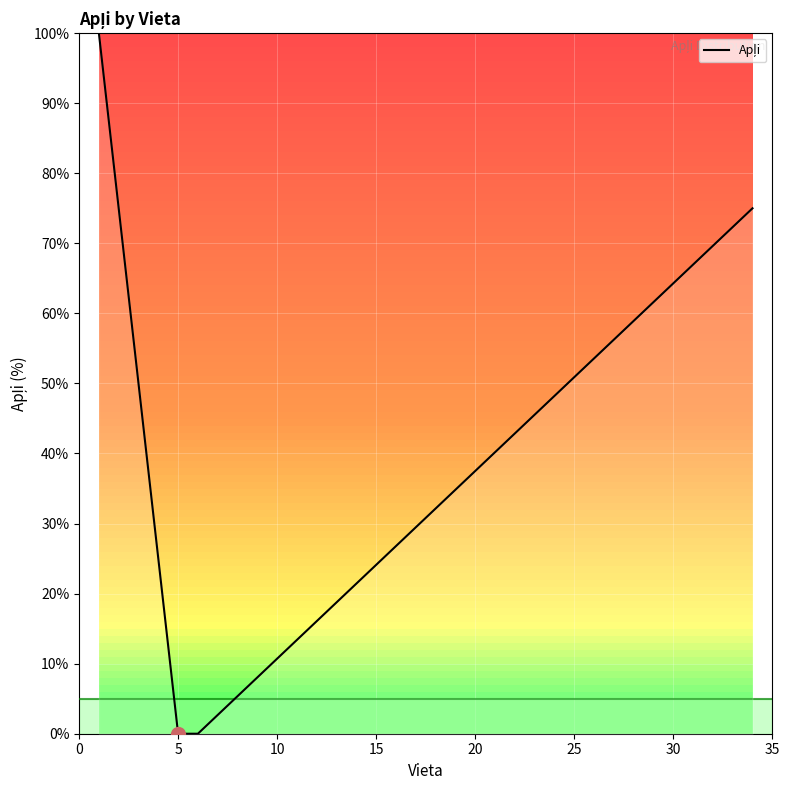

What is the maximum value shown in the chart?

100.0